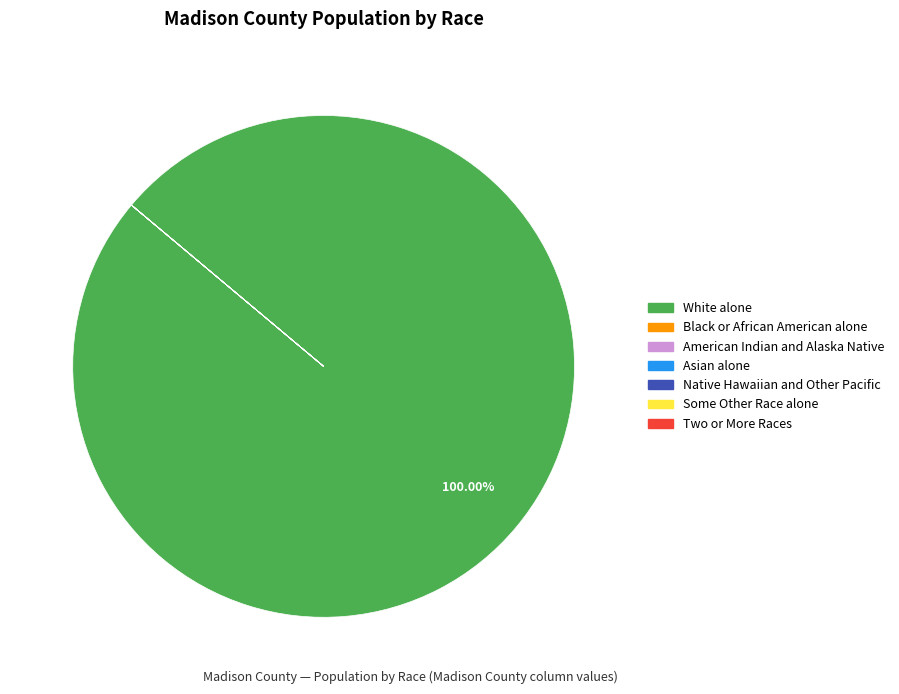

Which category accounts for the majority?

White alone